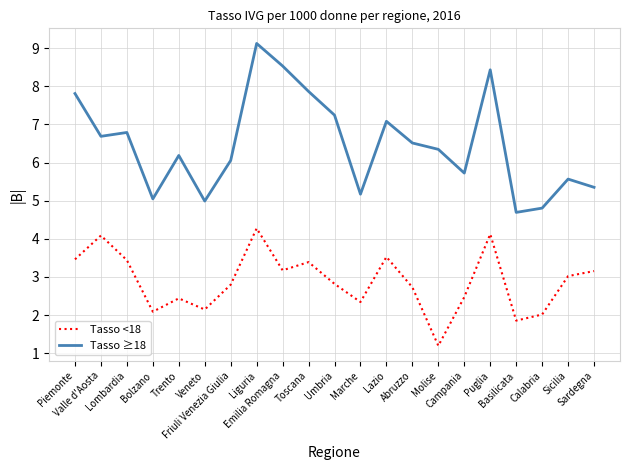

True or false: Tasso ≥18 has more than 2 interior local peaks.

True